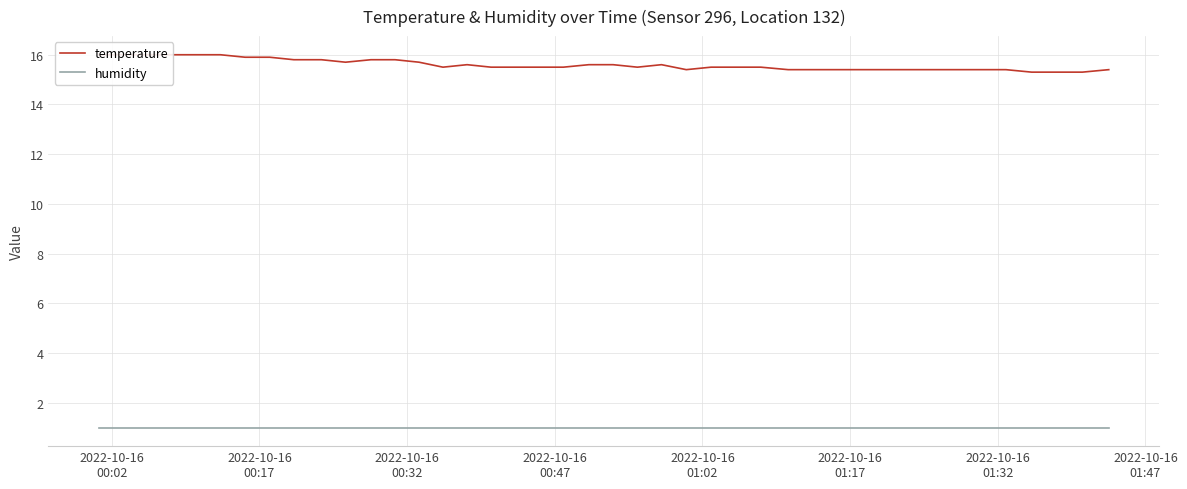

True or false: humidity and temperature intersect in this chart.

False